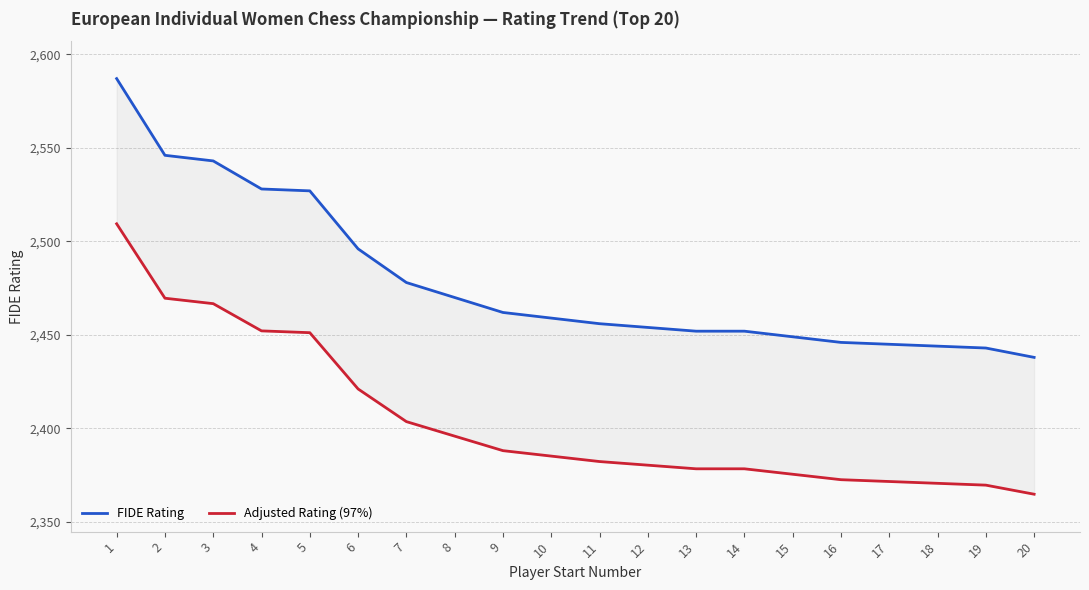

At how many categories does at least one series exceed 2456?

10